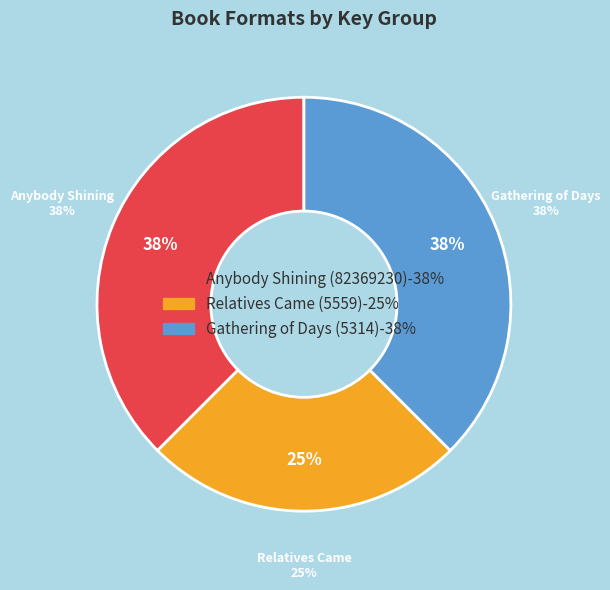

What portion of the pie excludes Gathering of Days (5314)?

62.5%